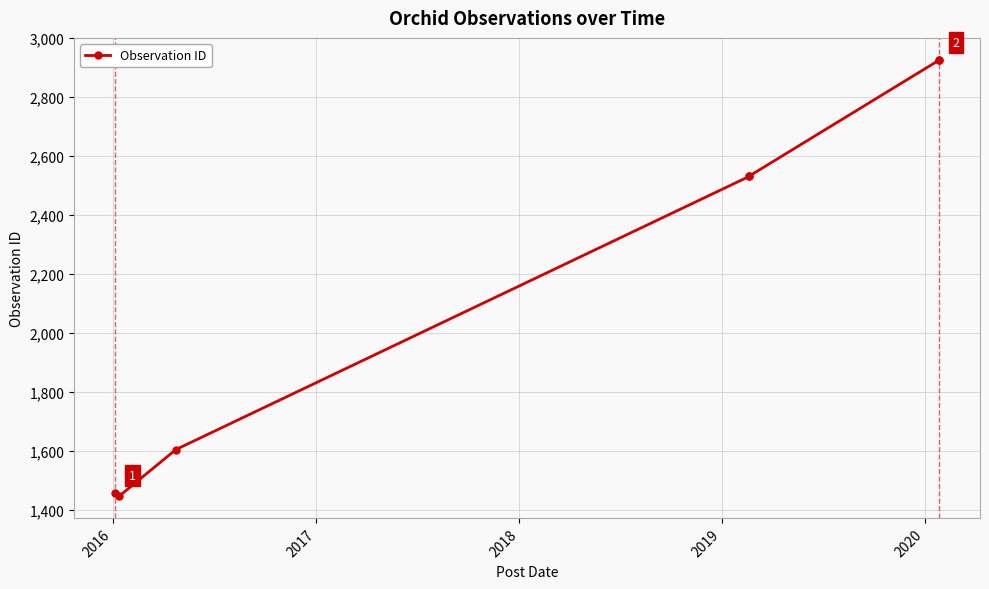

How many data points are less than 2531?

3